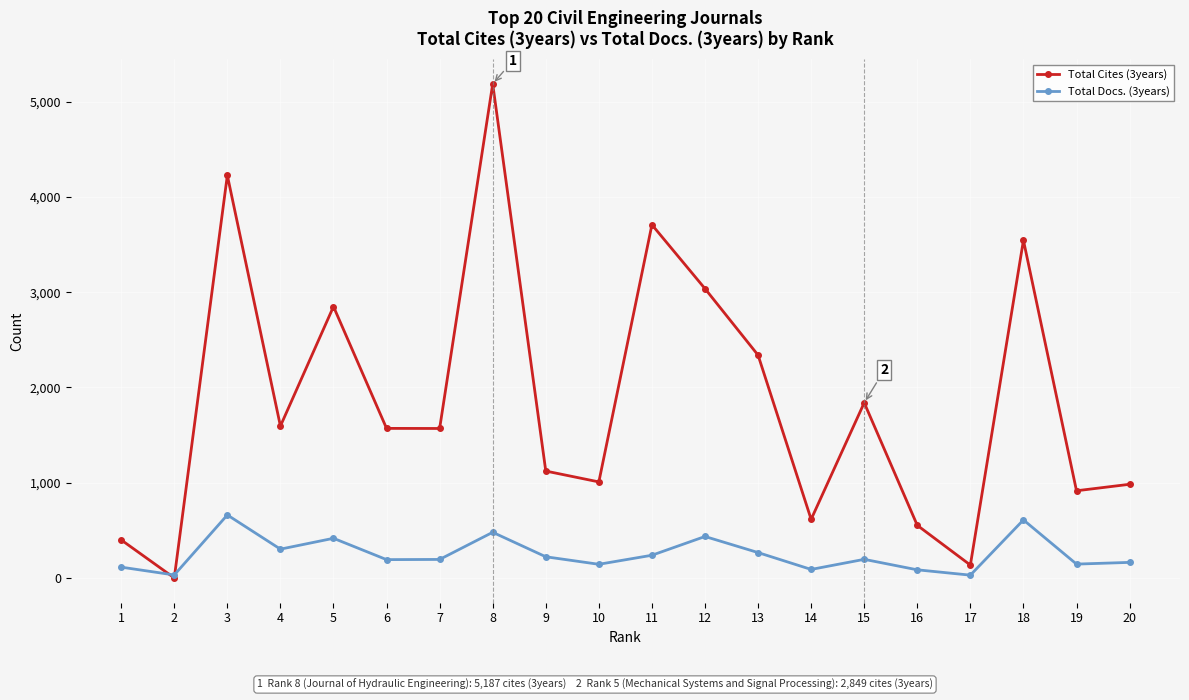

True or false: Total Cites (3years) has more than 1 points higher than both neighbors.

True